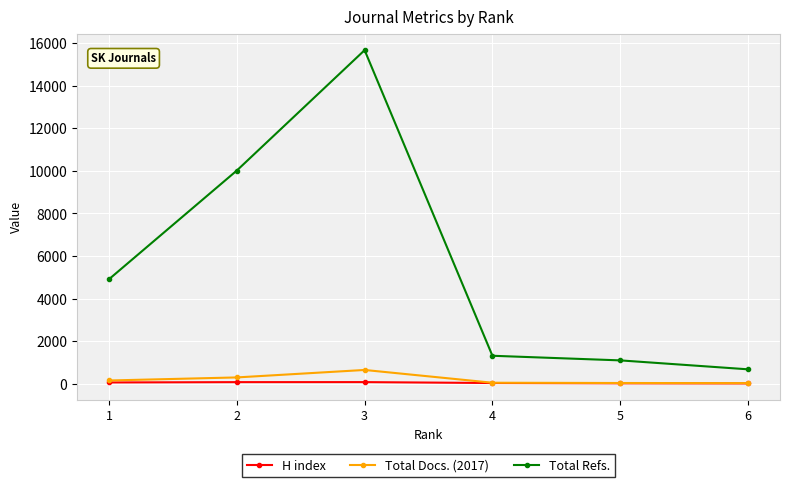

At which category does Total Refs. reach its first local peak?

3